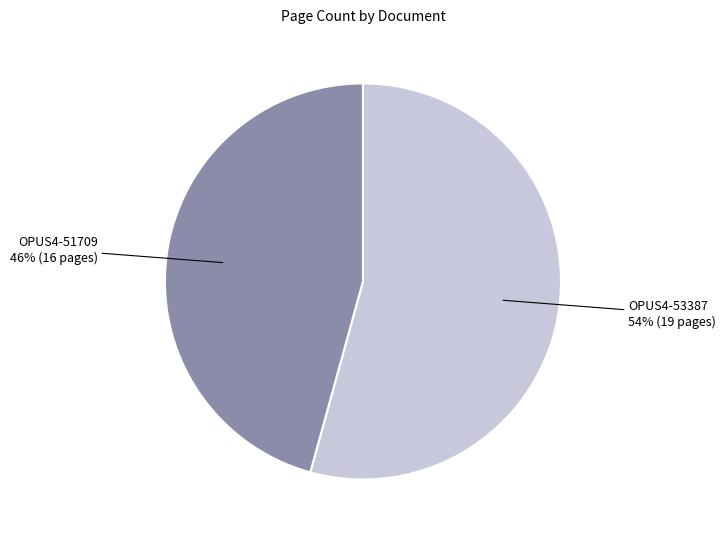

Which has a higher value, OPUS4-53387 or OPUS4-51709?

OPUS4-53387